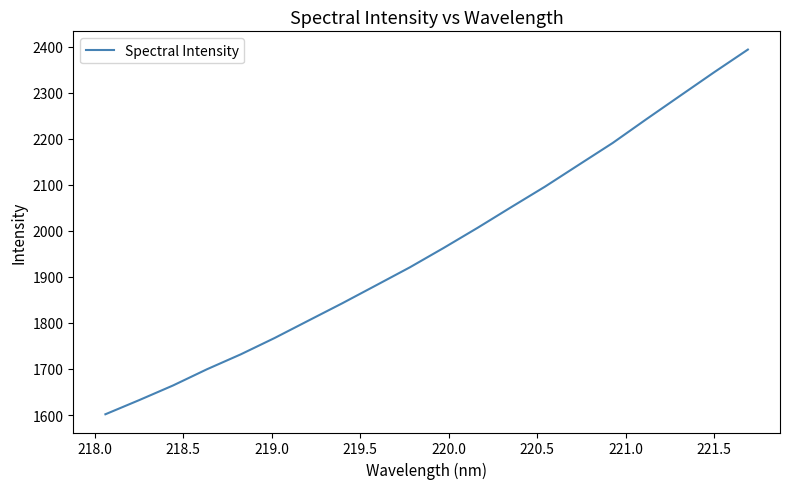

What is the smallest value displayed?

1601.7